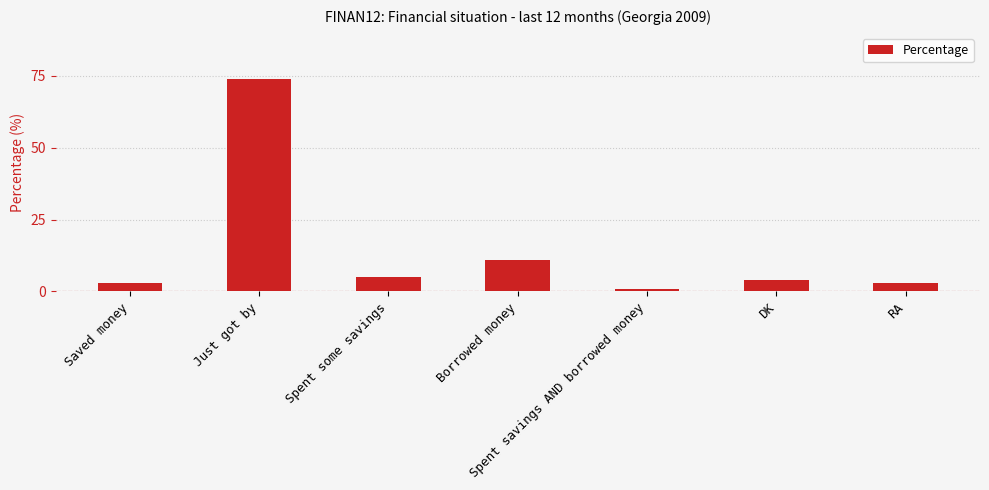

How many data points are less than 4?

3